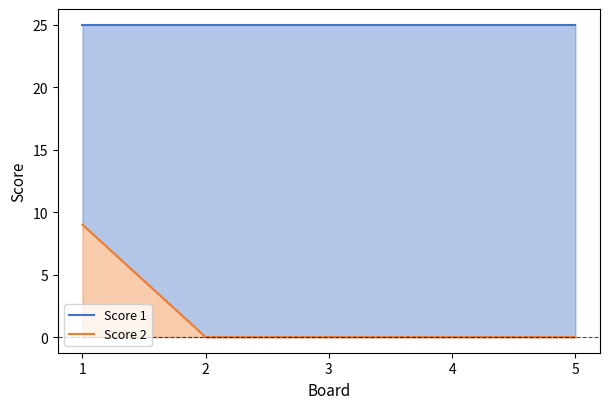

Reading left to right, transcribe all the data shown in this chart.

Score 1 line: 1=25	2=25	3=25	4=25	5=25
Score 2 line: 1=9	2=0	3=0	4=0	5=0